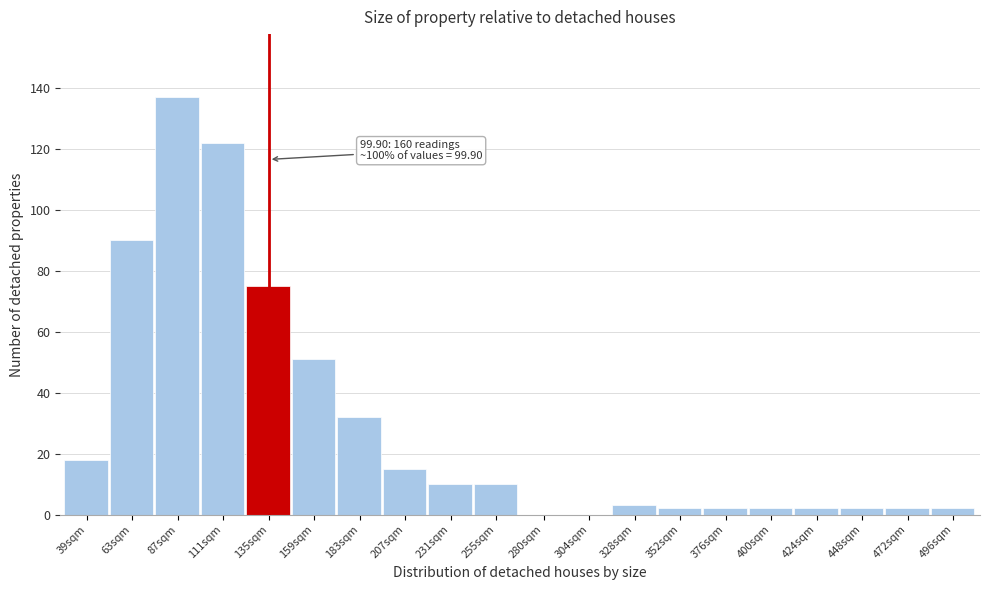

Reading left to right, list all the values displayed in this chart.

39sqm=18	63sqm=90	87sqm=137	111sqm=122	135sqm=75	159sqm=51	183sqm=32	207sqm=15	231sqm=10	255sqm=10	280sqm=0	304sqm=0	328sqm=3	352sqm=2	376sqm=2	400sqm=2	424sqm=2	448sqm=2	472sqm=2	496sqm=2